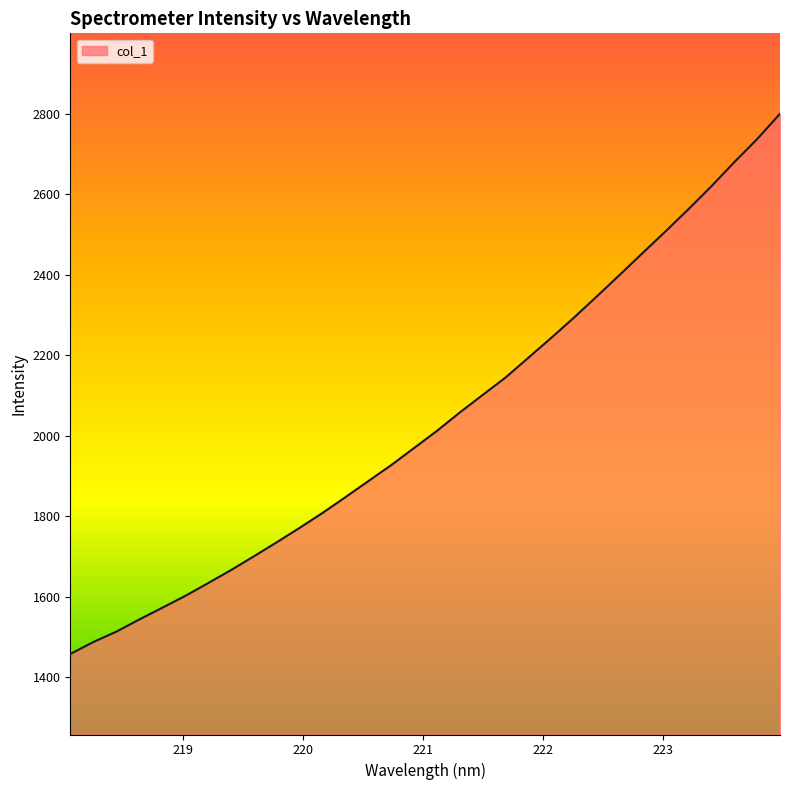

What is the difference between the maximum and minimum values?

1342.3